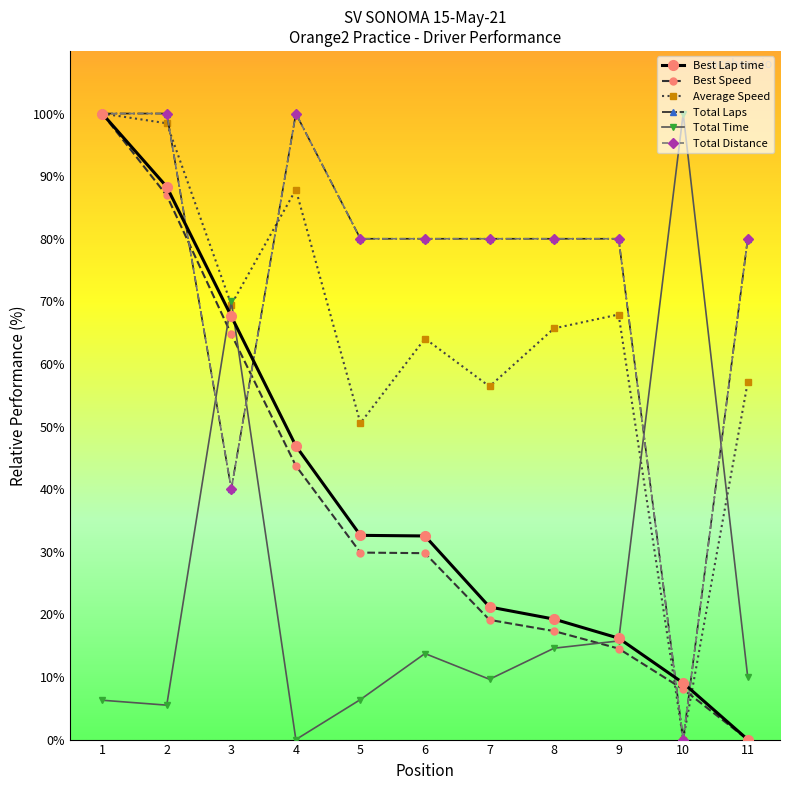

Does the chart have visible grid lines?

No